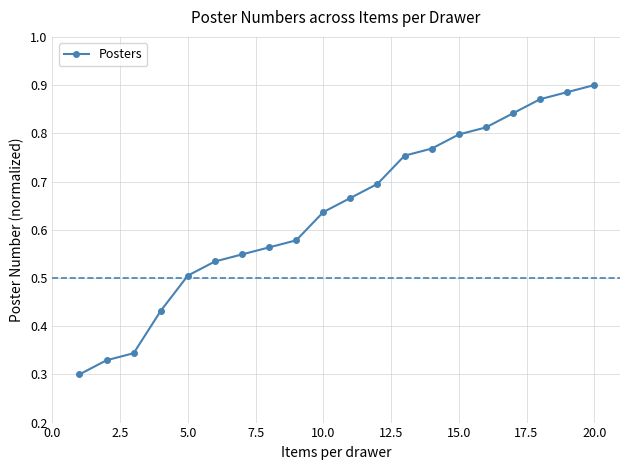

How many values are between 0 and 1?

20